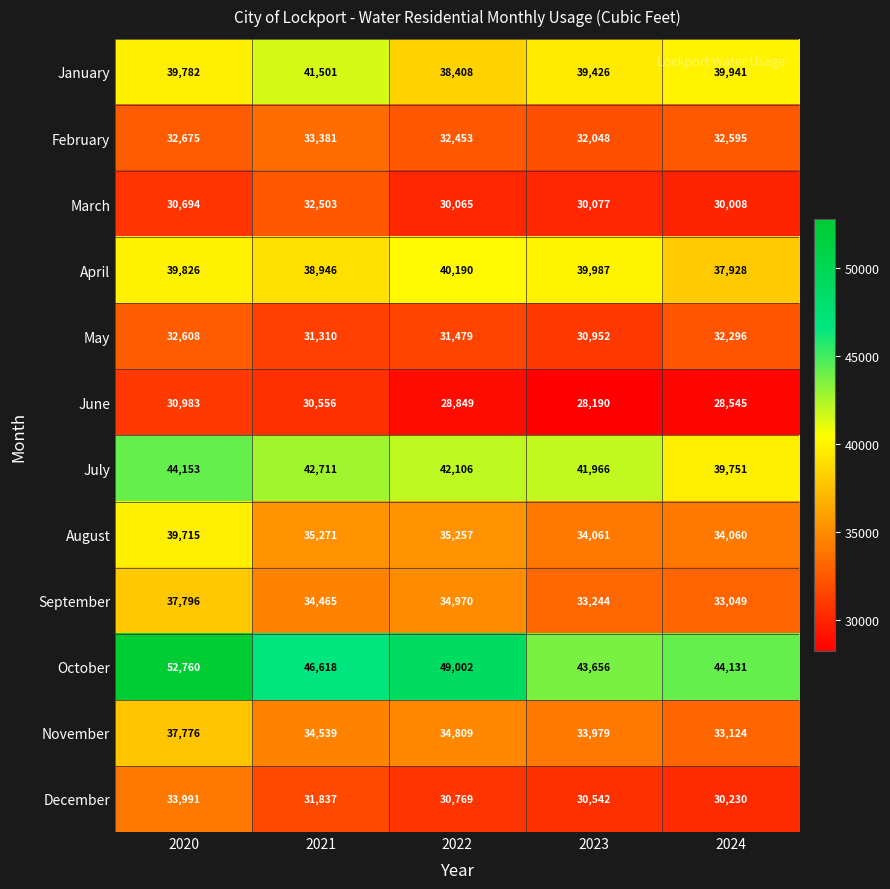

Rank the categories by November value from lowest to highest.

2024, 2023, 2021, 2022, 2020